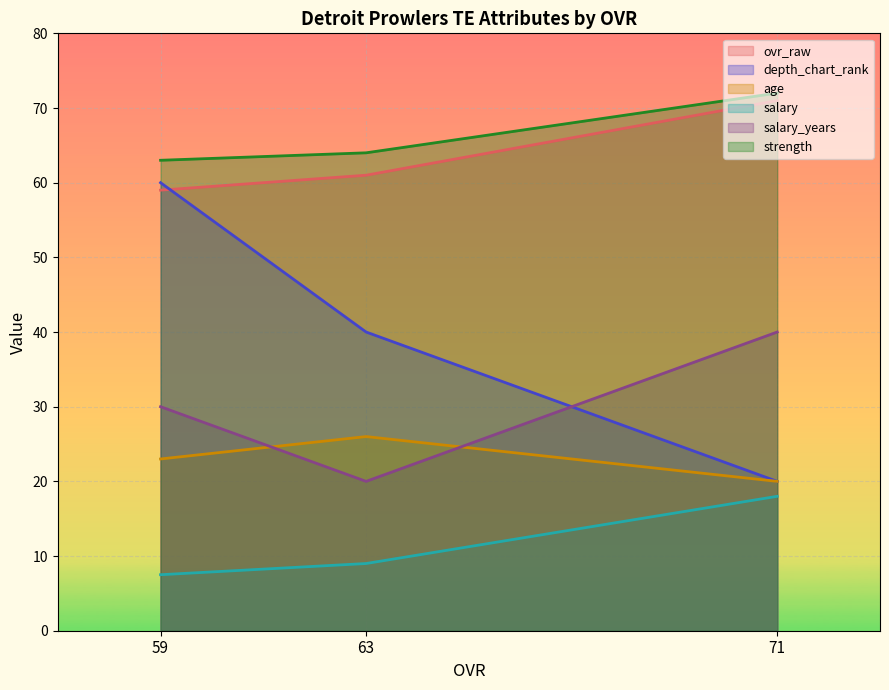

Is it true that salary equals 15.1 at 63?

False